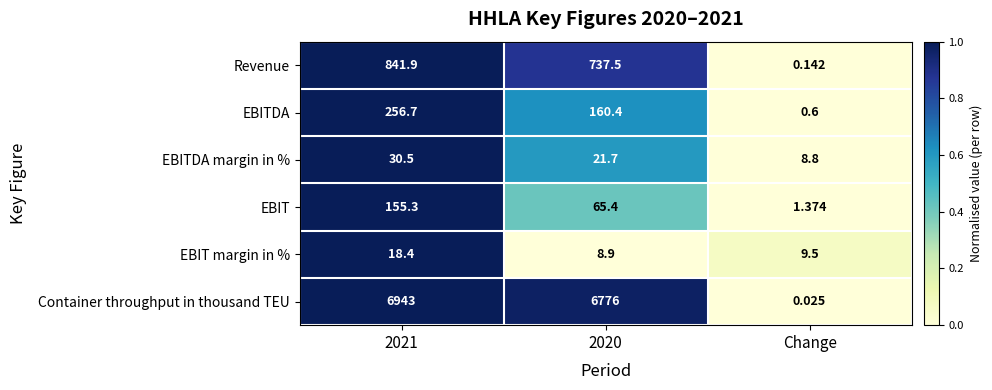

Is the value of EBITDA at Change greater than the value of Container throughput in thousand TEU at Change?

Yes